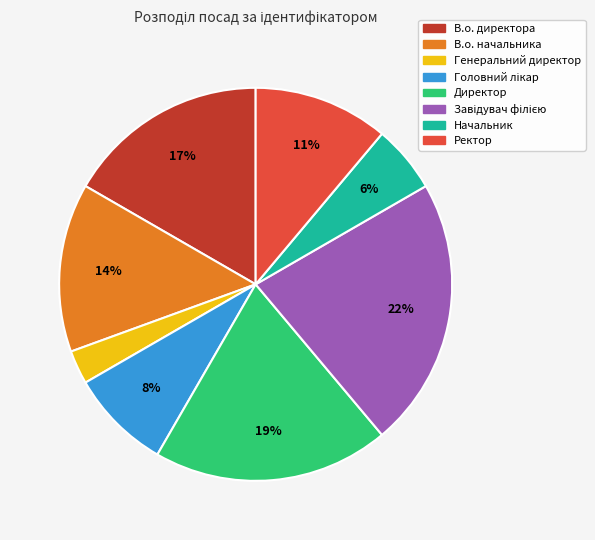

Do В.о. начальника and Директор together represent more than half of the pie?

No